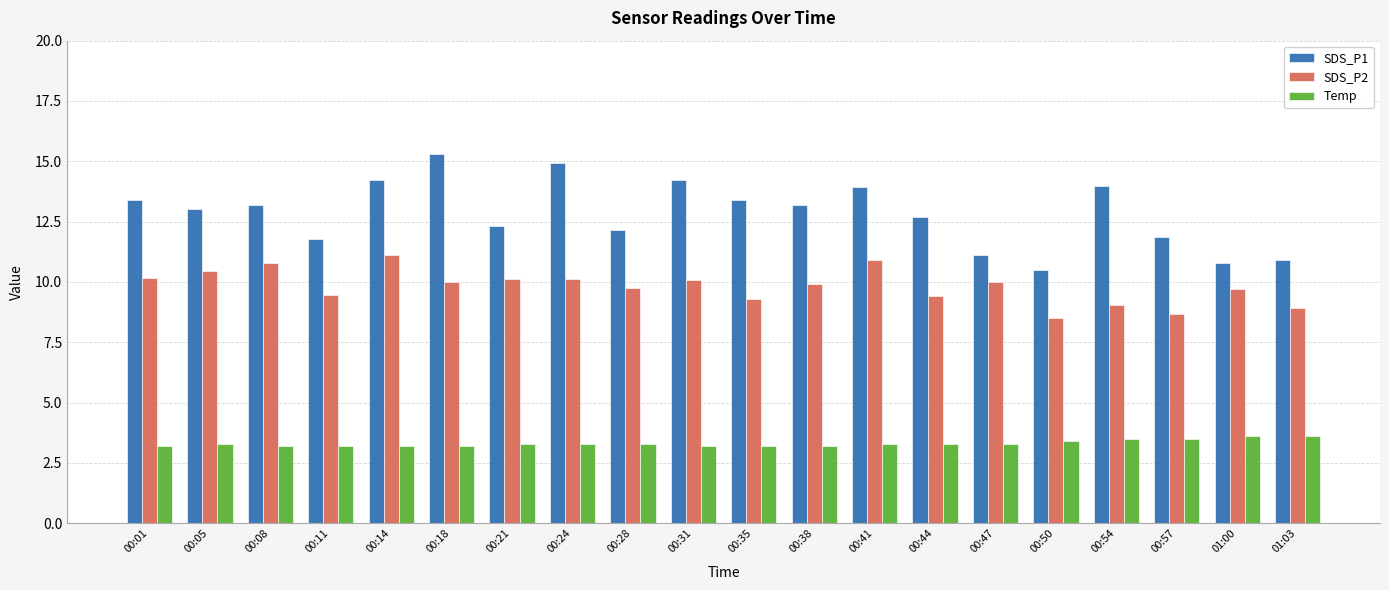

What is the highest value of the SDS_P2 series?

11.1